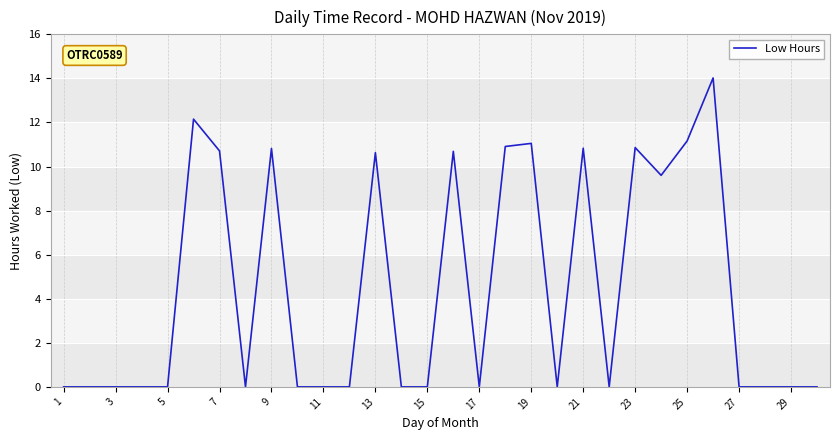

What is the difference between the maximum and minimum values?

14.0